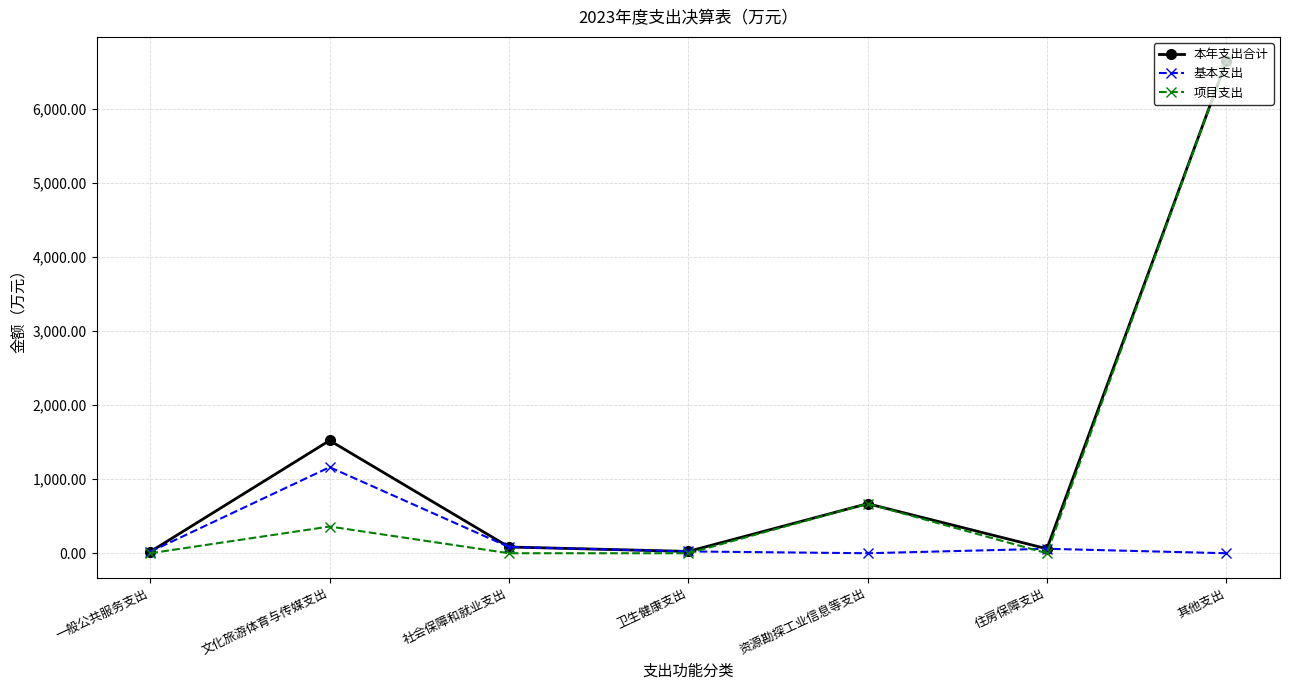

Which series has the widest spread of values?

项目支出